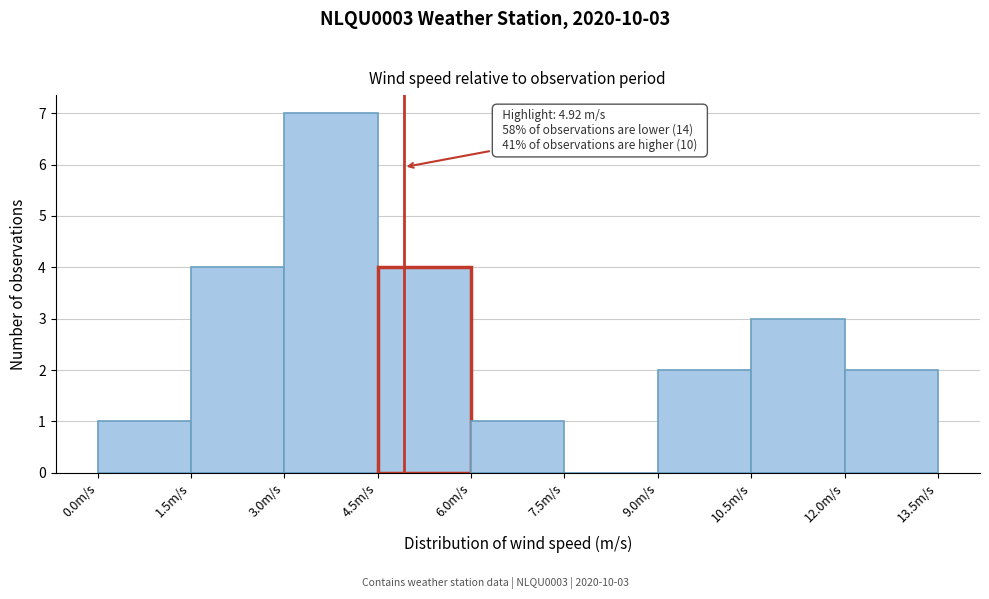

Which range on the x-axis has the tallest bar?

3.0 to 4.5